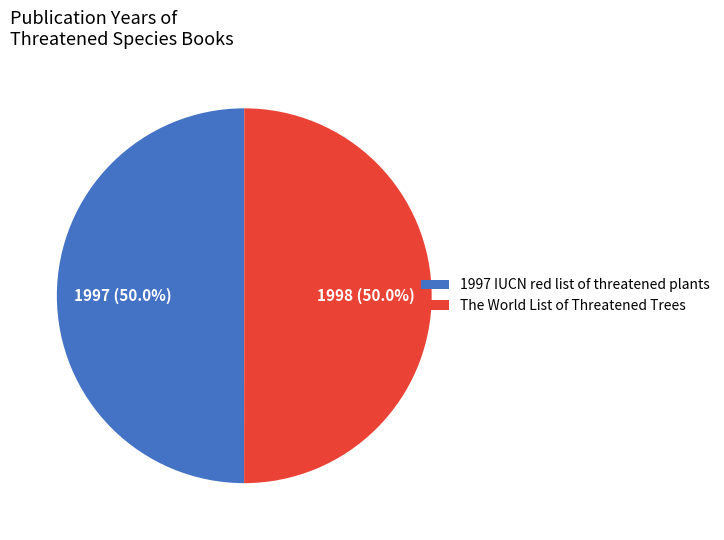

To the nearest percent, what percentage of the pie is The World List of Threatened Trees?

50%